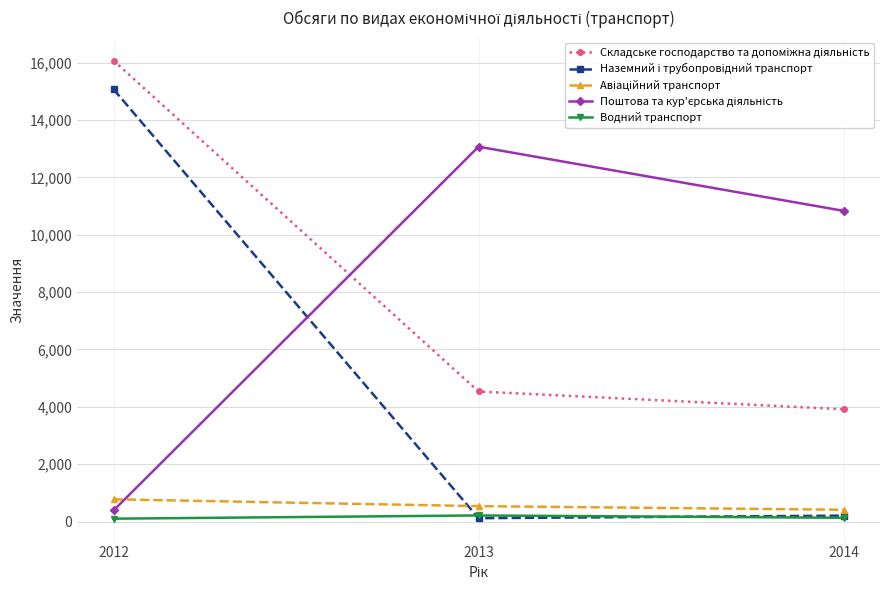

At which category is the sum across all series the highest?

2012